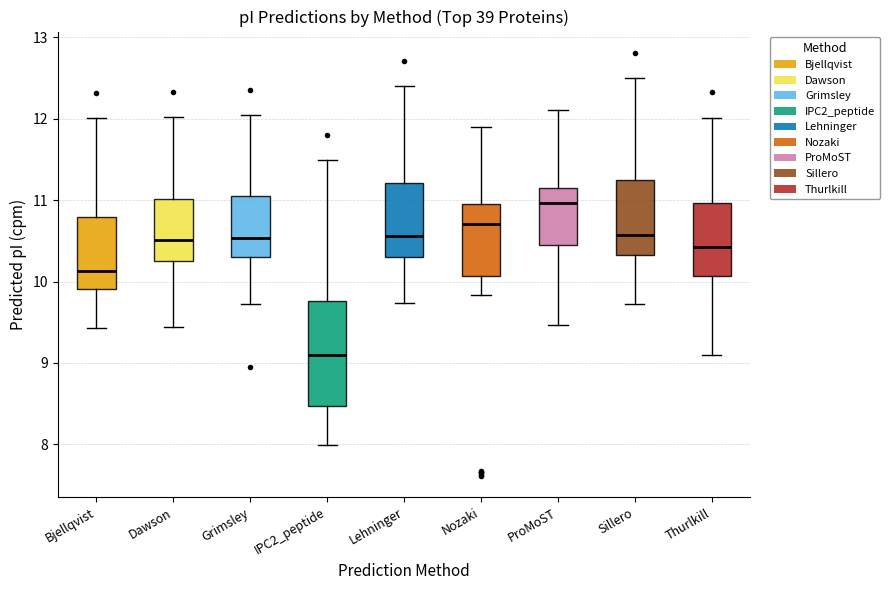

Where does the lower whisker of the box for IPC2_peptide end on the y-axis? The values are not printed on the chart, so give them approximately, as read against the axis.

8.0